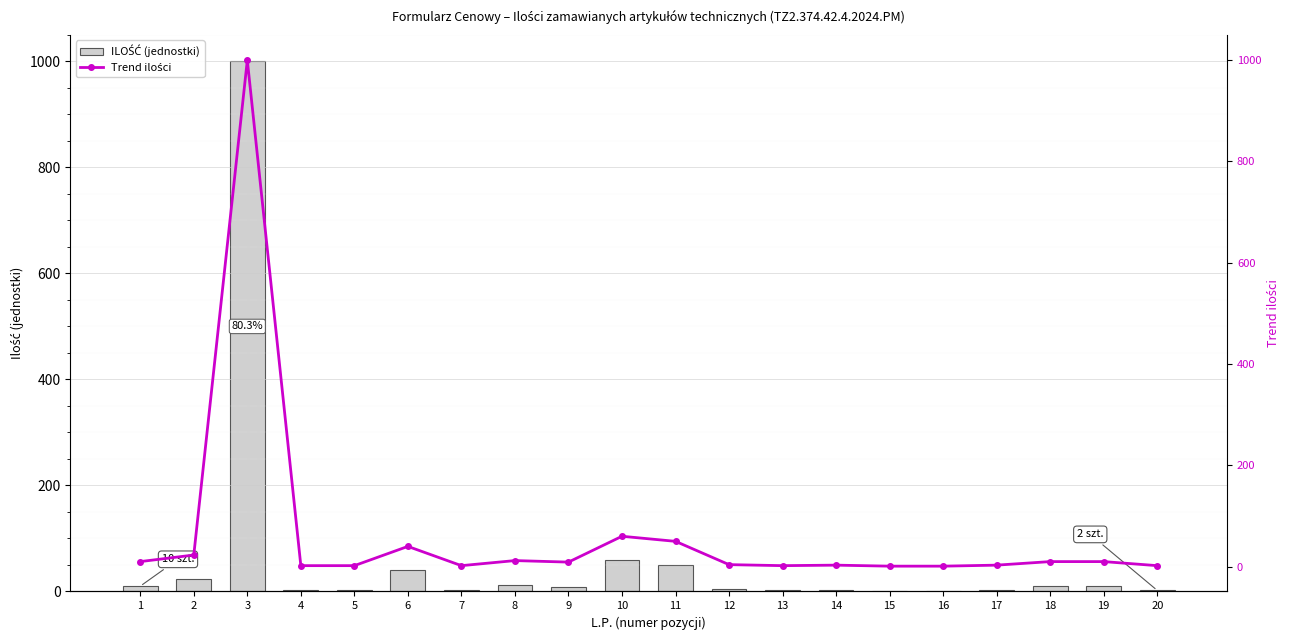

What is the maximum value shown in the chart?

1000